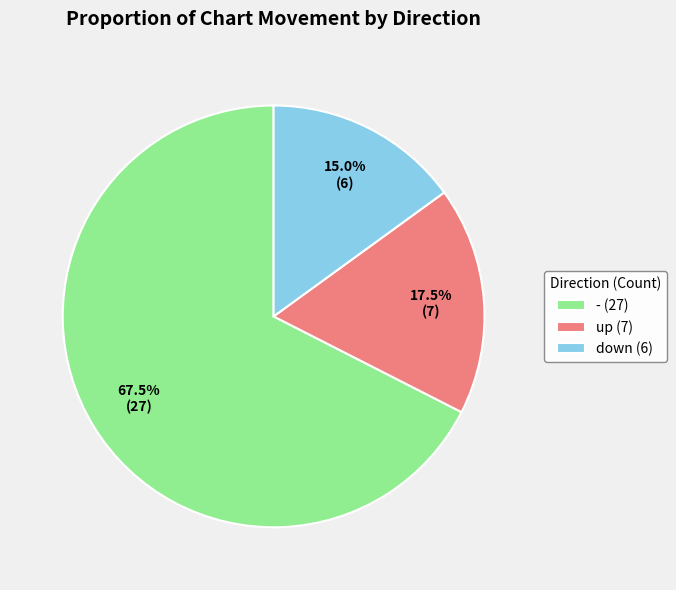

What is the ratio of the value at up (7) to the value at down (6)?

1.2